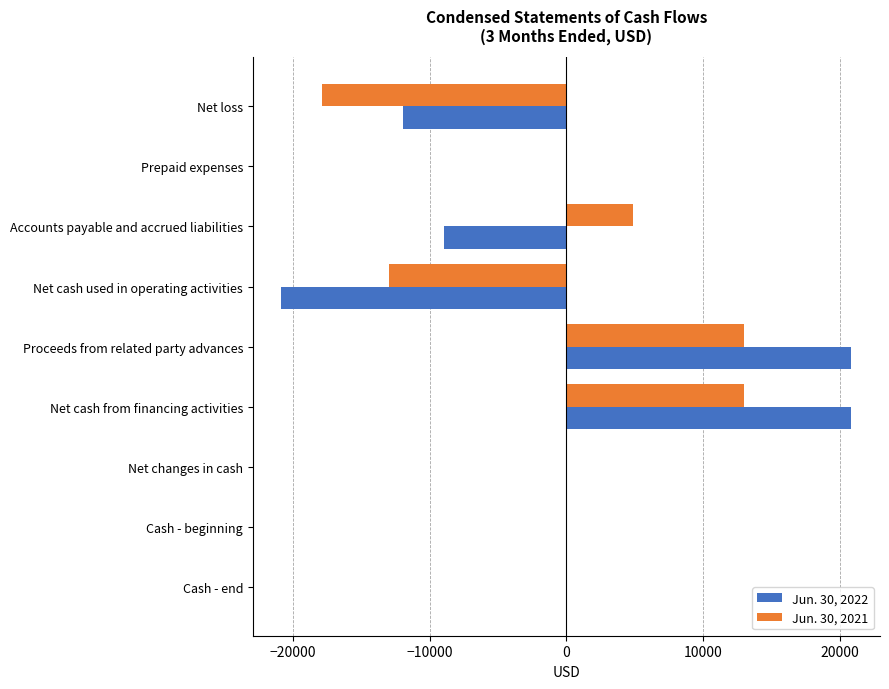

Is the value of Jun. 30, 2021 at Proceeds from related party advances greater than the value of Jun. 30, 2022 at Prepaid expenses?

Yes